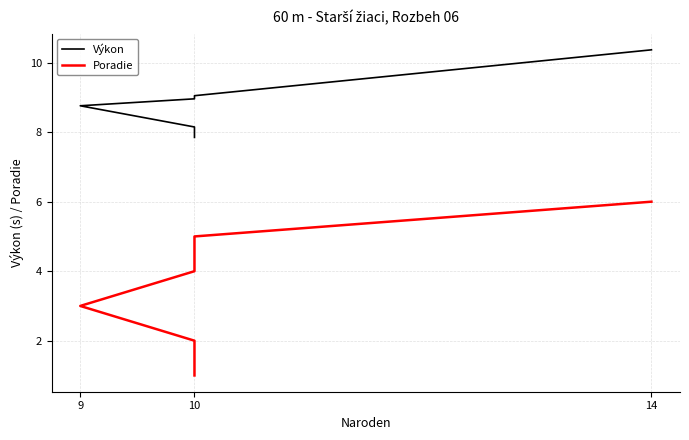

Does the chart have visible grid lines?

Yes